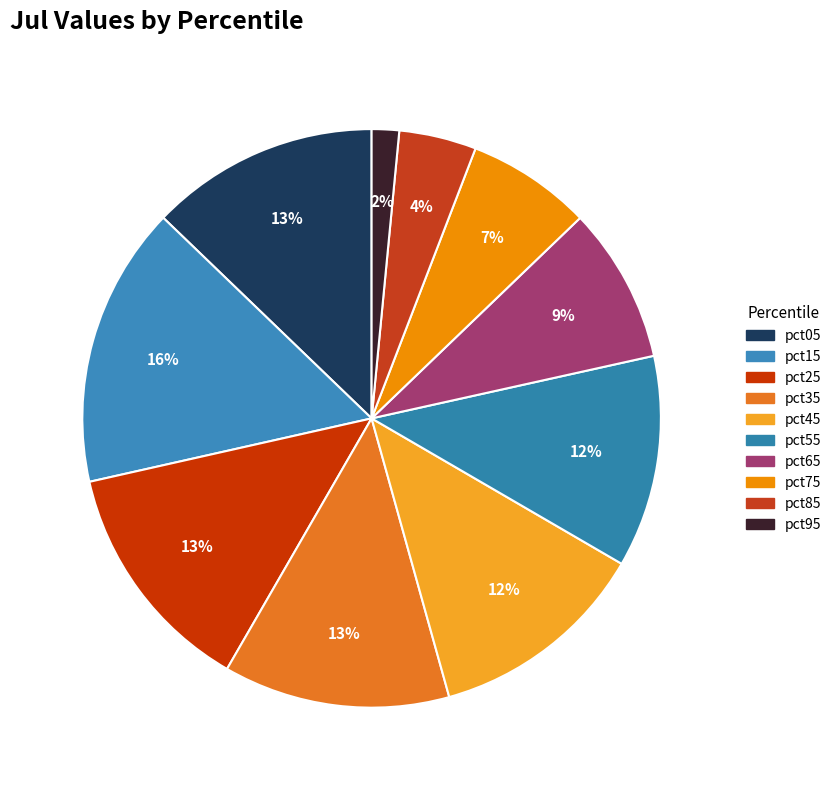

Does pct65 represent more than half of the total?

No